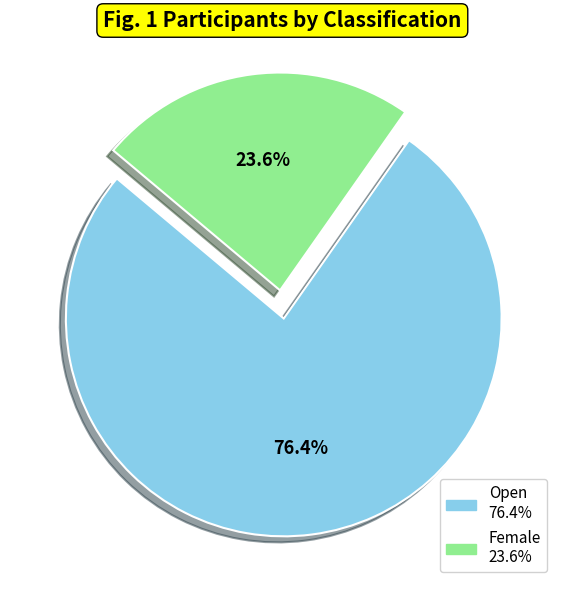

Combined, do Female and Open account for over 50%?

Yes